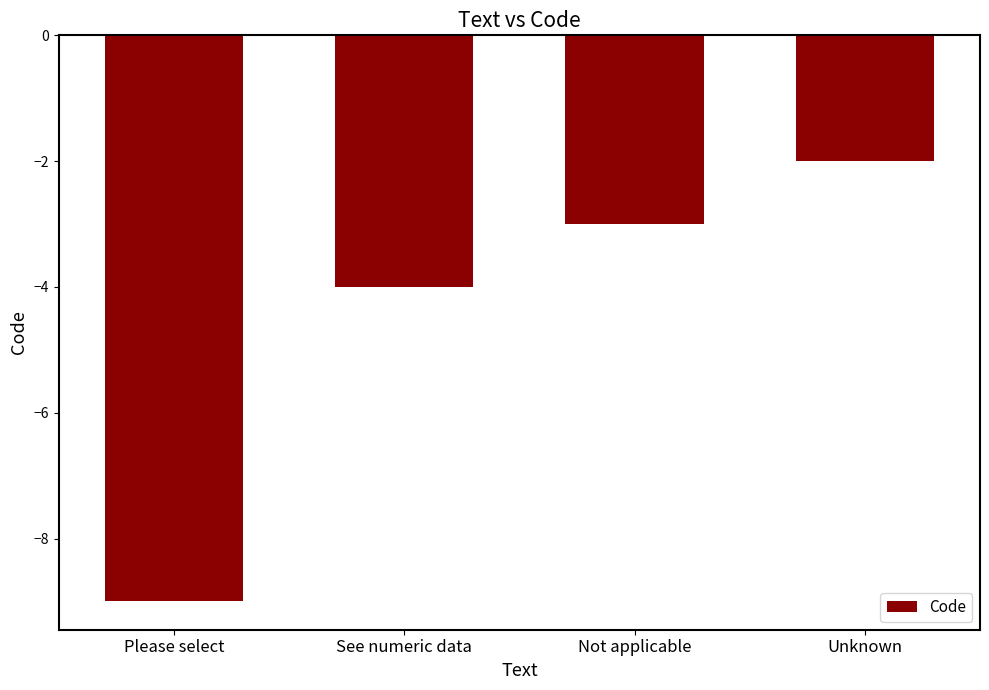

Reading left to right, what are all the values shown in this chart?

Please select=-9	See numeric data=-4	Not applicable=-3	Unknown=-2